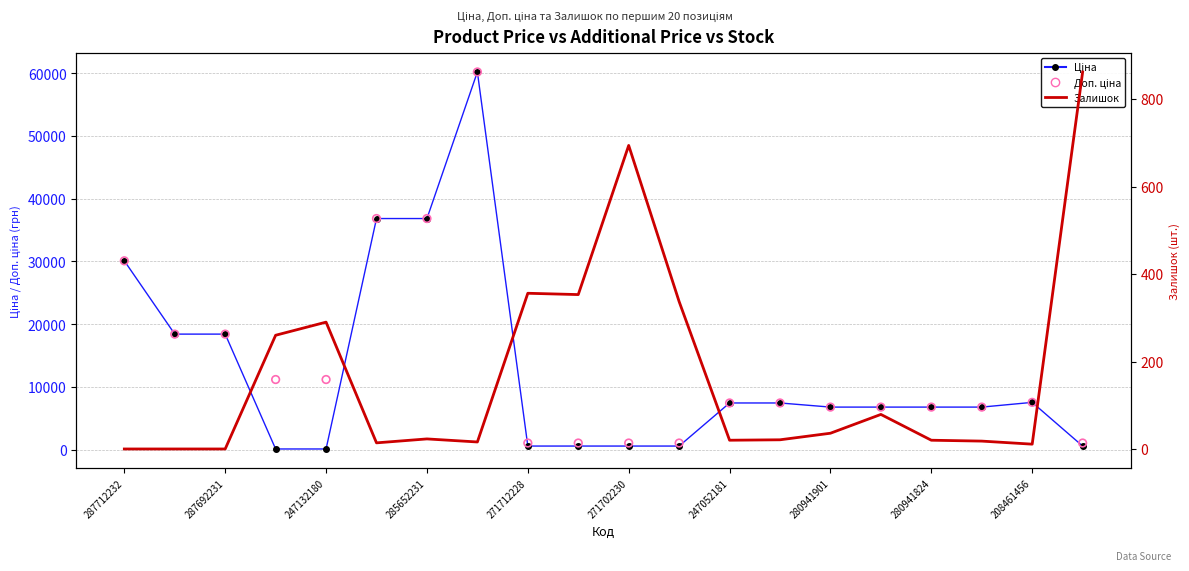

What is the total value across all series at 15?

13653.3